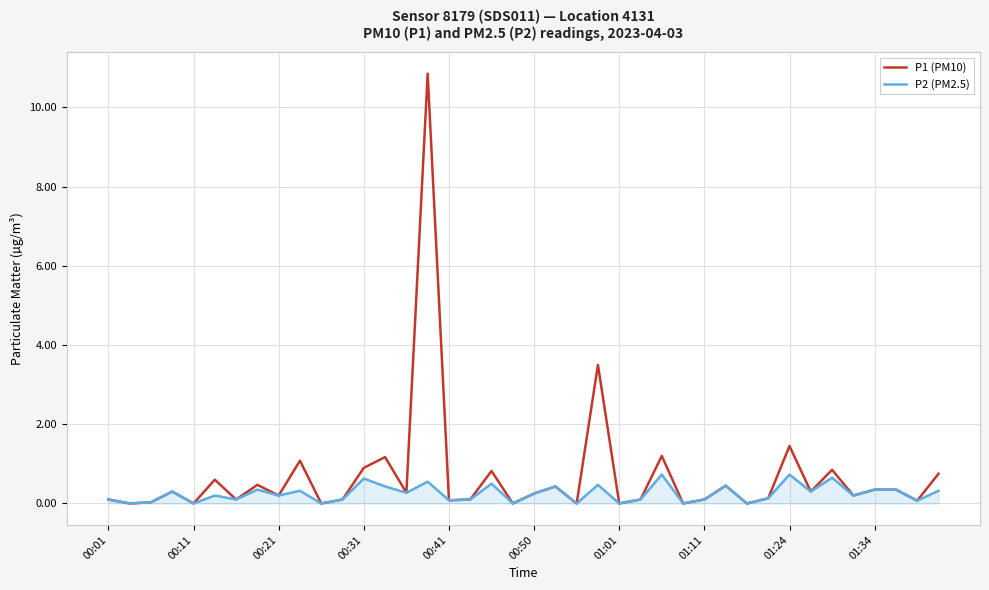

Which series has the widest spread of values?

P1 (PM10)